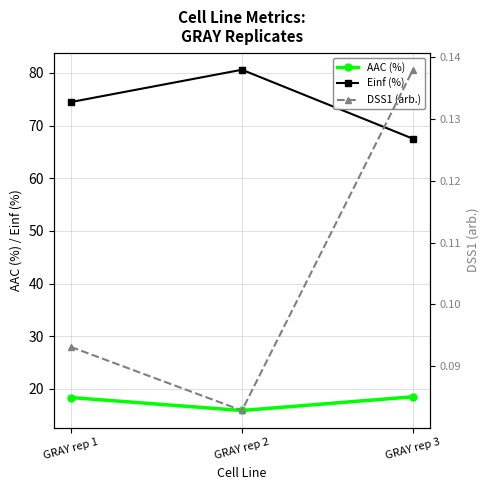

The value of AAC (%) at GRAY rep 1 is 18.4. True or false?

True